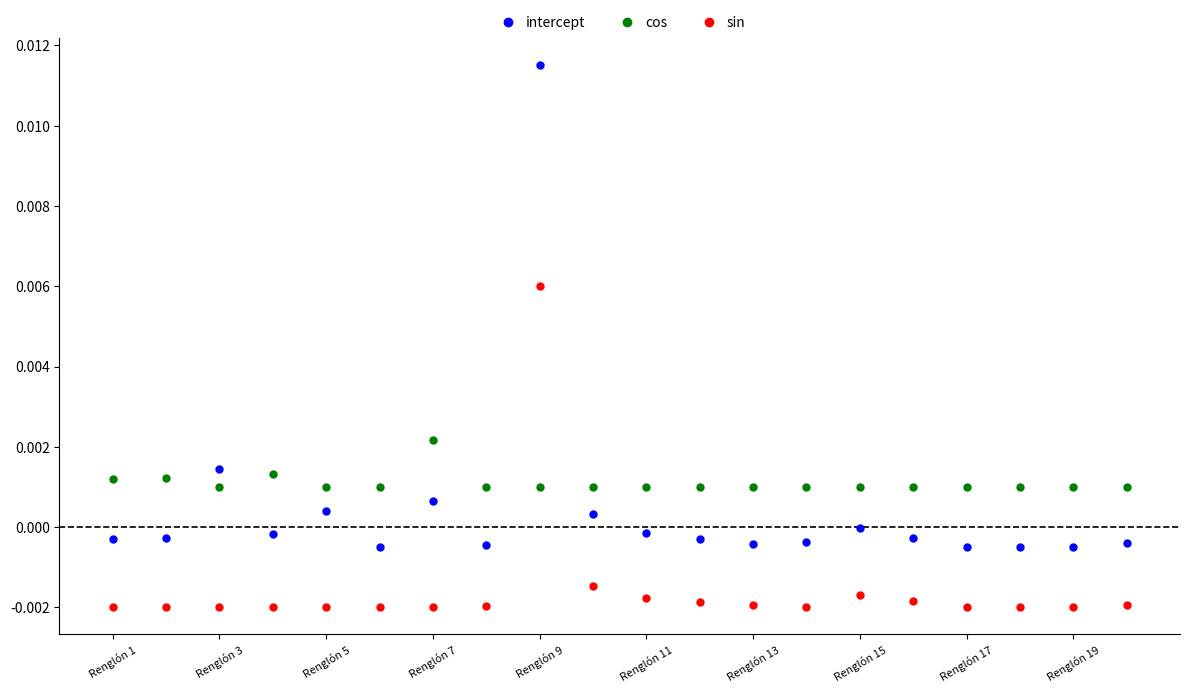

Which series contains the highest Y value?

intercept